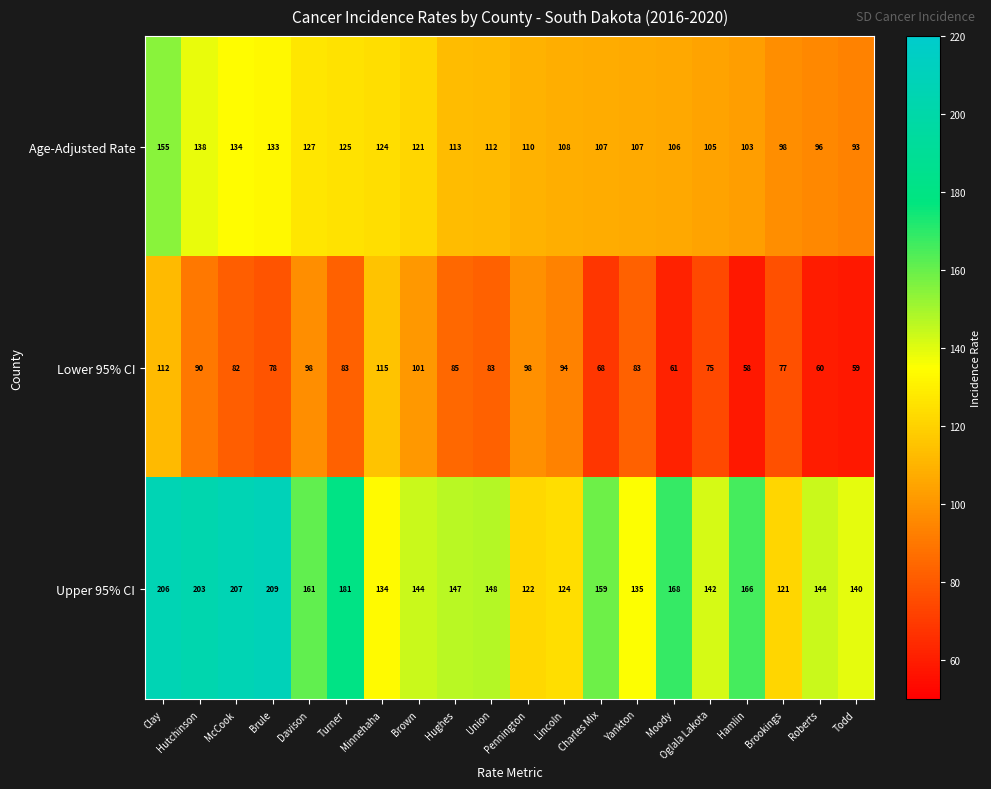

The Lower 95% CI series shows 49 at Brookings. True or false?

False